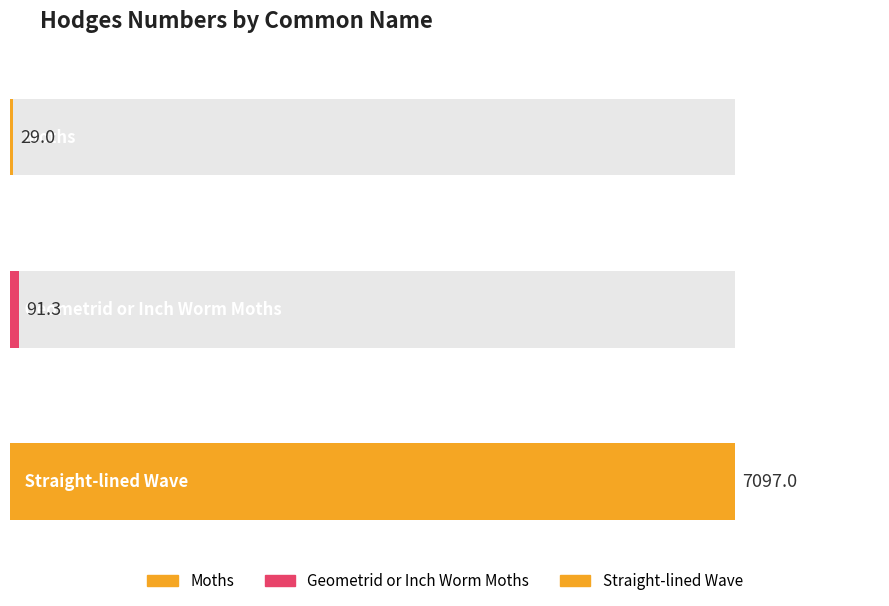

How many values exceed 91?

2